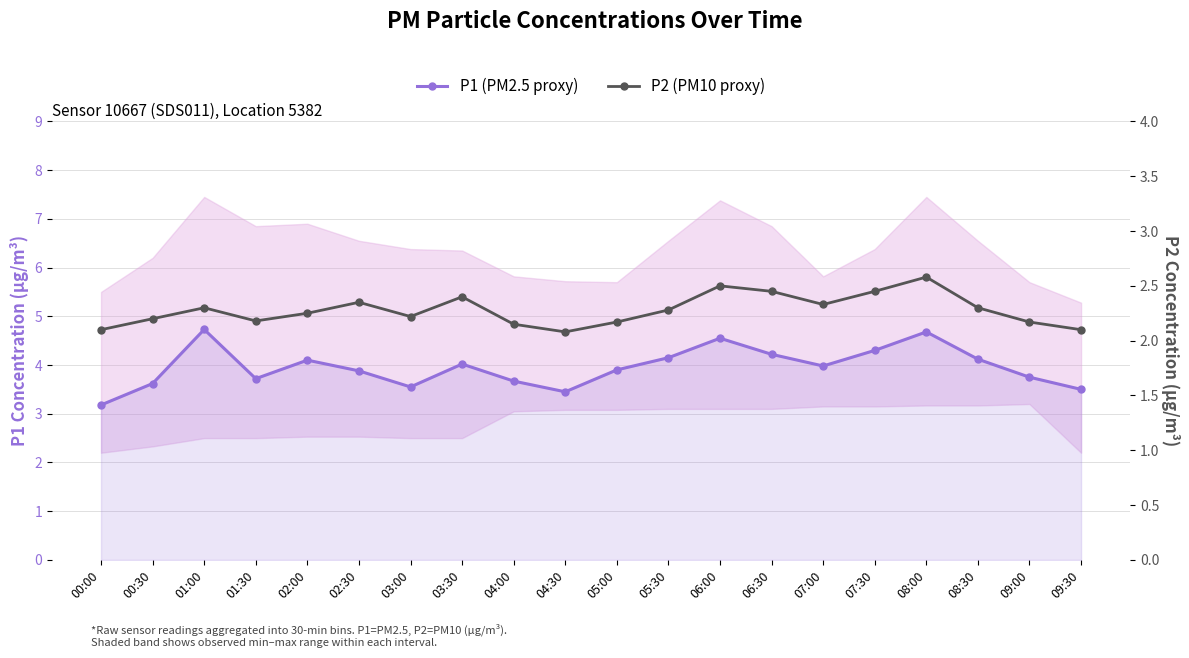

What is the maximum value shown in the chart?

4.7